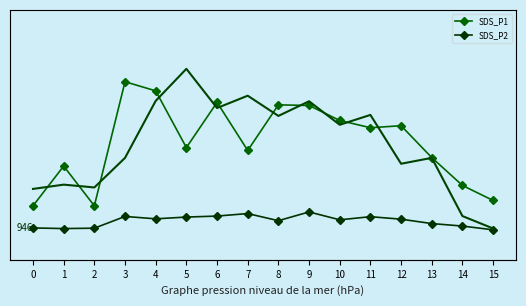

How many interior local valleys does the BME280_pressure series have?

5